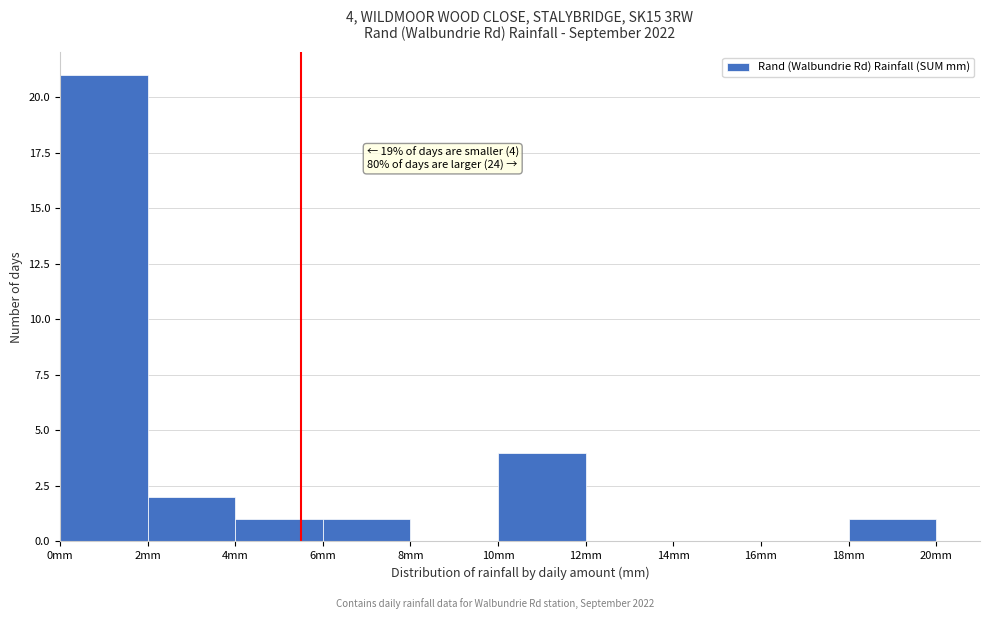

Which range on the x-axis has the tallest bar?

0 to 2